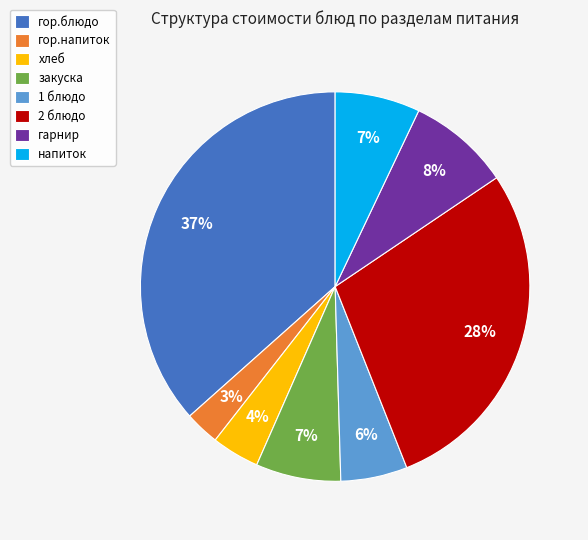

Does закуска account for over 50% of the chart?

No